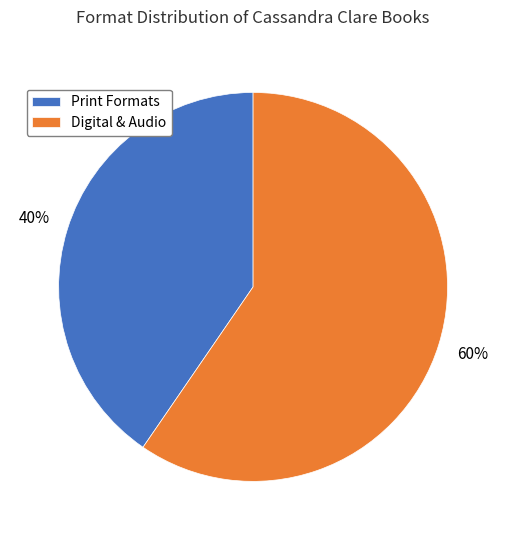

Combined, do Digital & Audio and Print Formats account for over 50%?

Yes